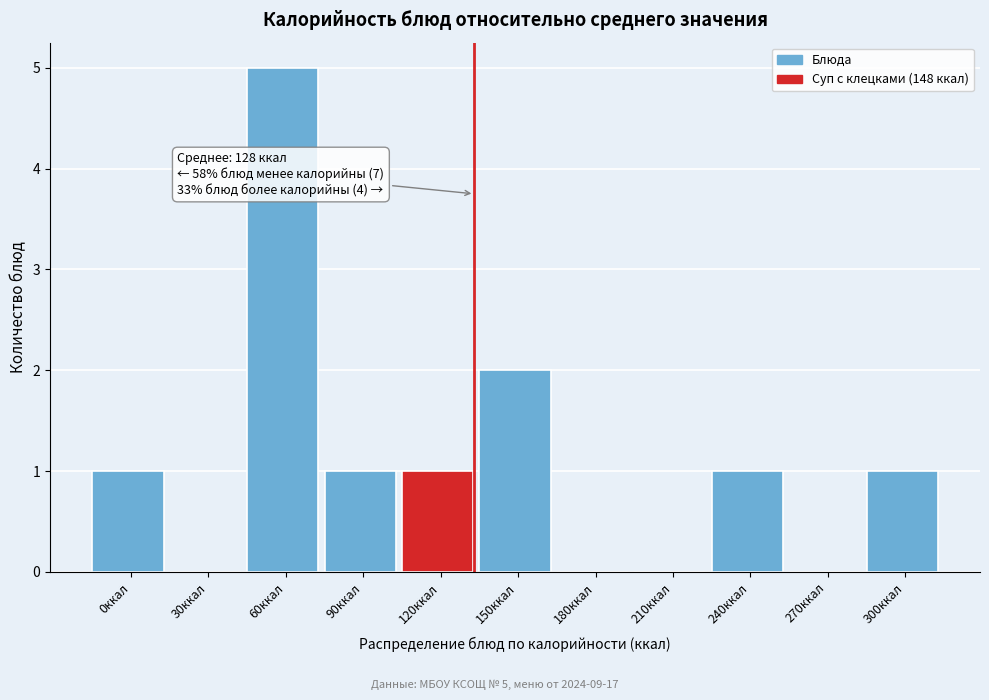

Reading left to right, list all the values displayed in this chart.

0ккал=1	30ккал=0	60ккал=5	90ккал=1	120ккал=1	150ккал=2	180ккал=0	210ккал=0	240ккал=1	270ккал=0	300ккал=1